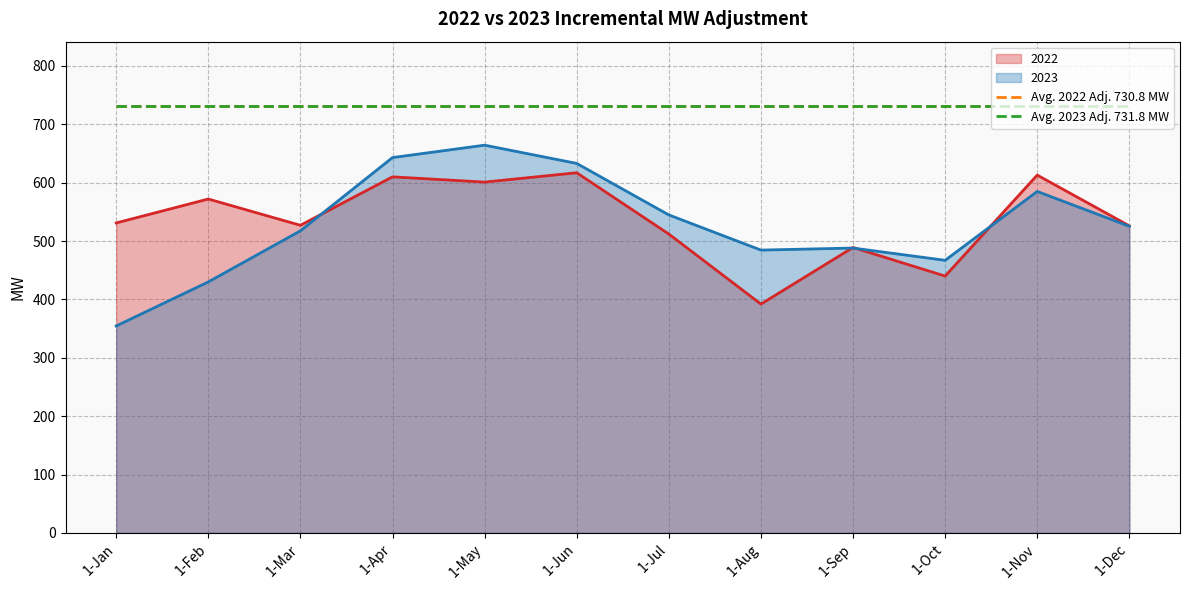

True or false: Avg. 2023 Adj. 731.8 MW and Avg. 2022 Adj. 730.8 MW cross at least once.

False